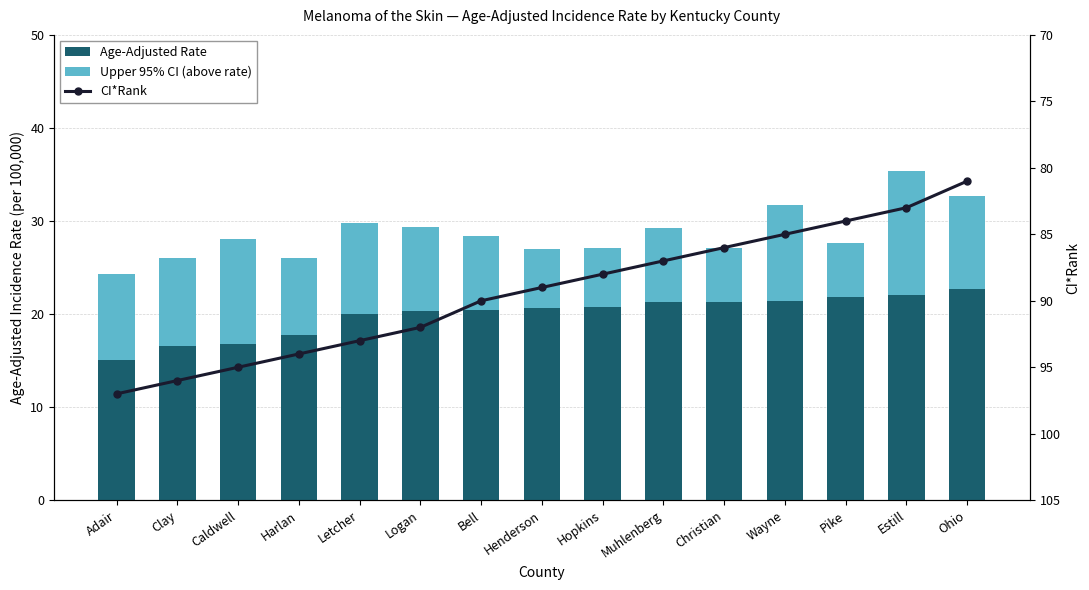

Which series changed the most between Harlan and Muhlenberg?

CI*Rank